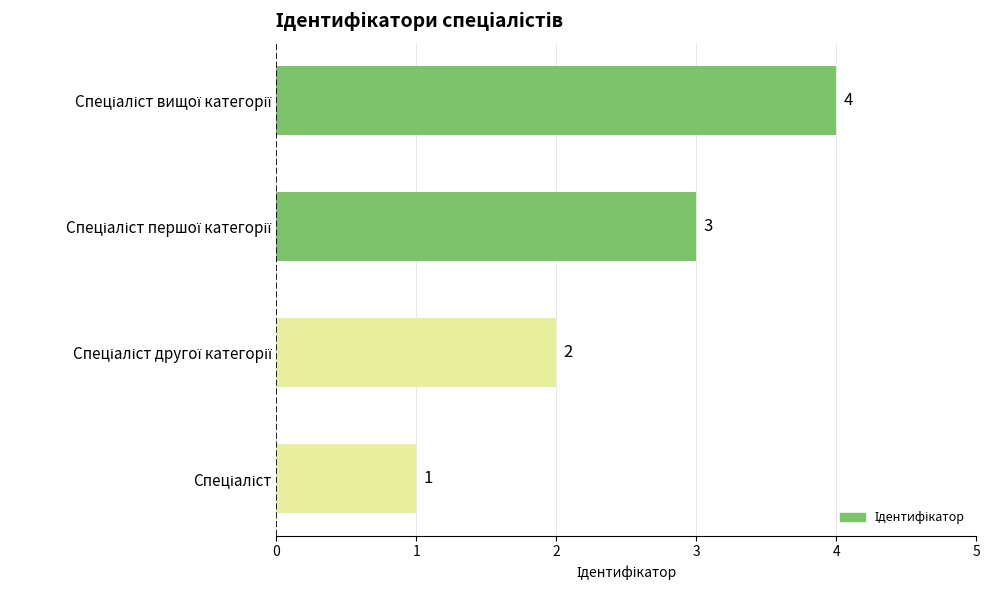

What is the greatest value displayed?

4